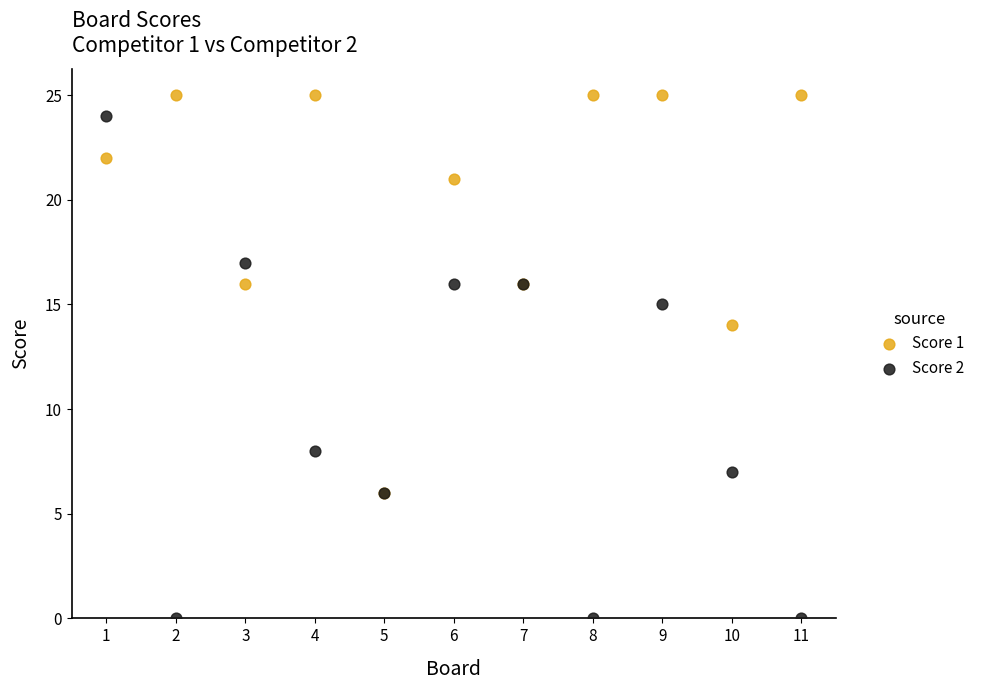

Which series contains the highest Y value?

Score 1